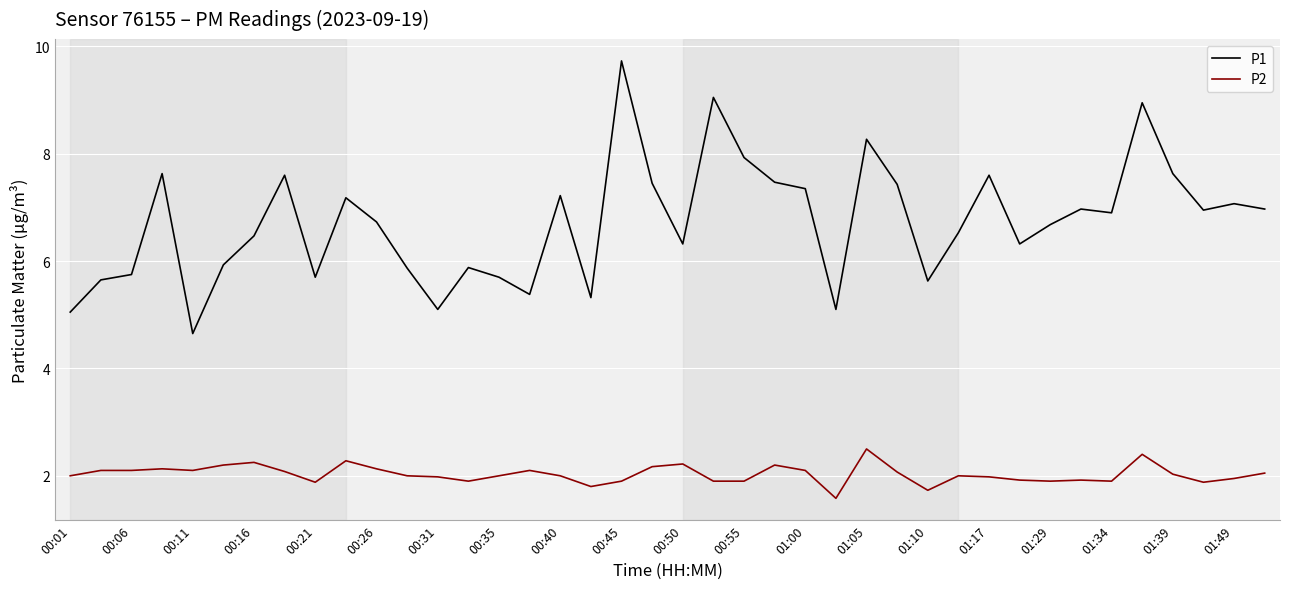

What is the lowest value of the P2 series?

1.6